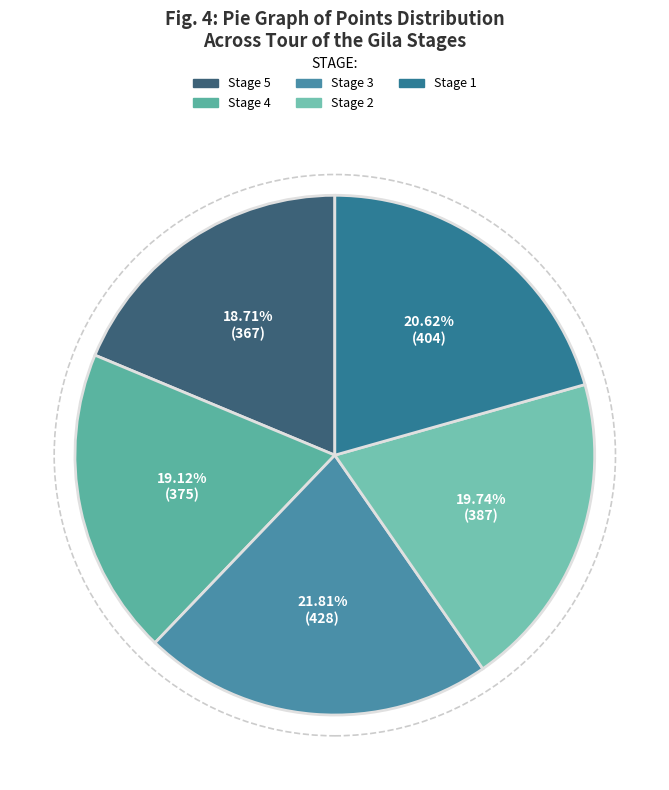

Is the sum of Stage 5 and Stage 2 greater than half?

No